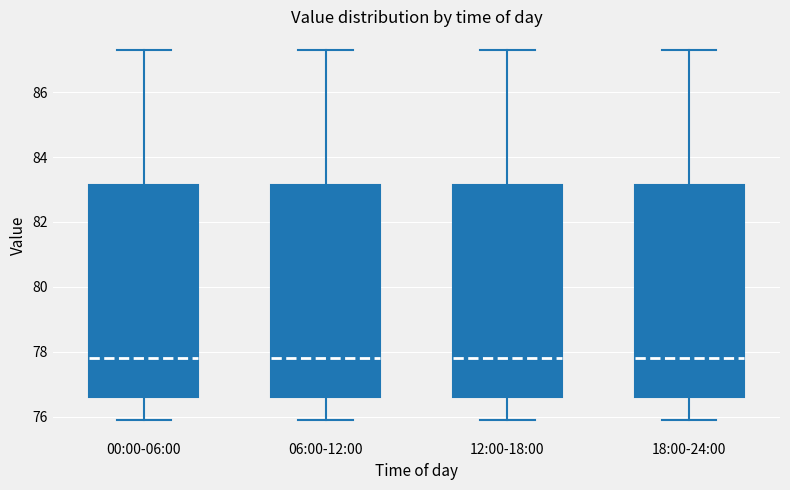

Reading left to right, transcribe this box plot: for each box, give where its median line is, the range the box spans, and where its two whiskers end, as read against the y-axis. The values are not printed on the chart, so give them approximately, as read against the axis.

00:00-06:00: median 77.8, box 76.6 to 83.2, whiskers 76.0 to 87.4
06:00-12:00: median 77.8, box 76.6 to 83.2, whiskers 76.0 to 87.4
12:00-18:00: median 77.8, box 76.6 to 83.2, whiskers 76.0 to 87.4
18:00-24:00: median 77.8, box 76.6 to 83.2, whiskers 76.0 to 87.4